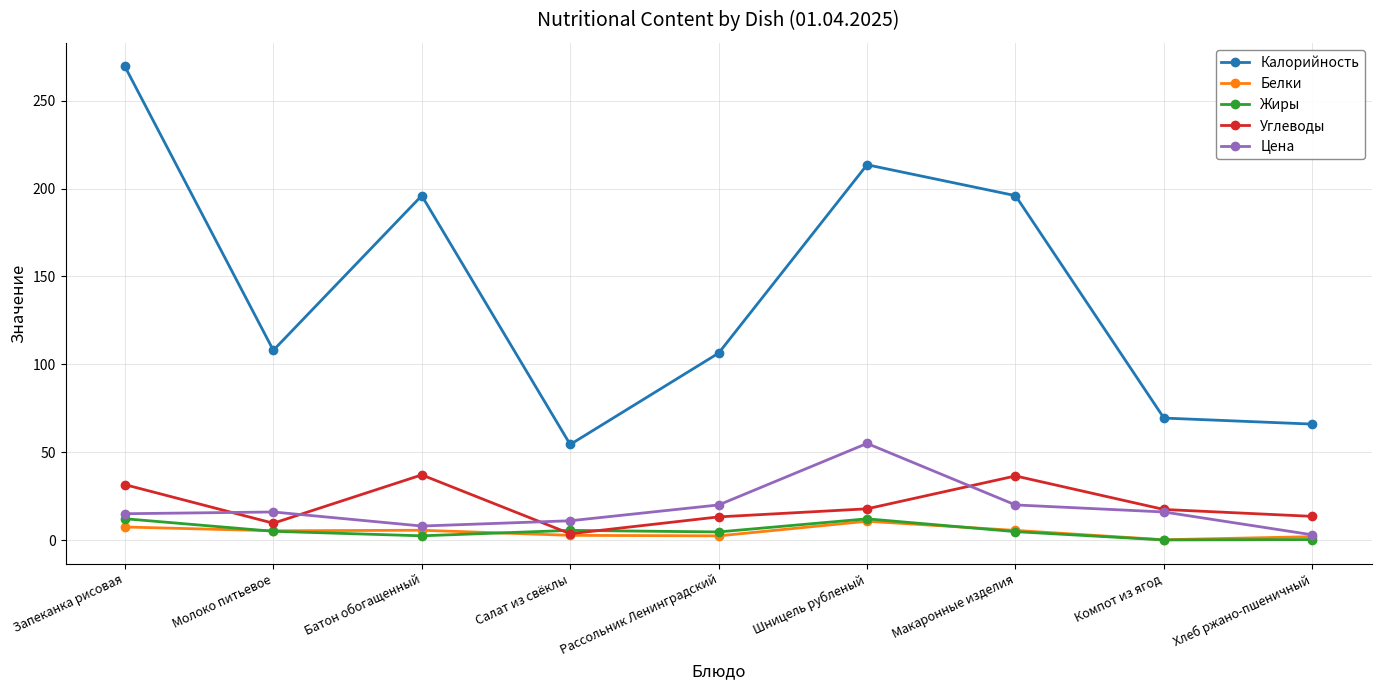

What is the label of the 3rd point from the right?

Макаронные изделия